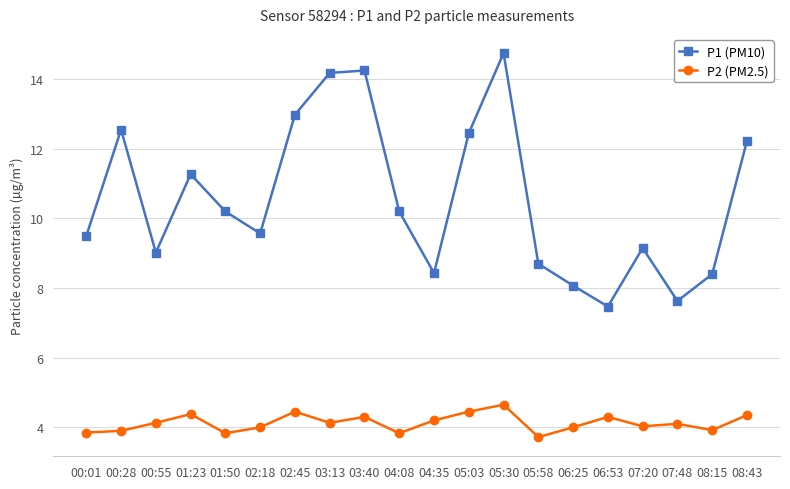

What is the average value of the P2 (PM2.5) series?

4.1